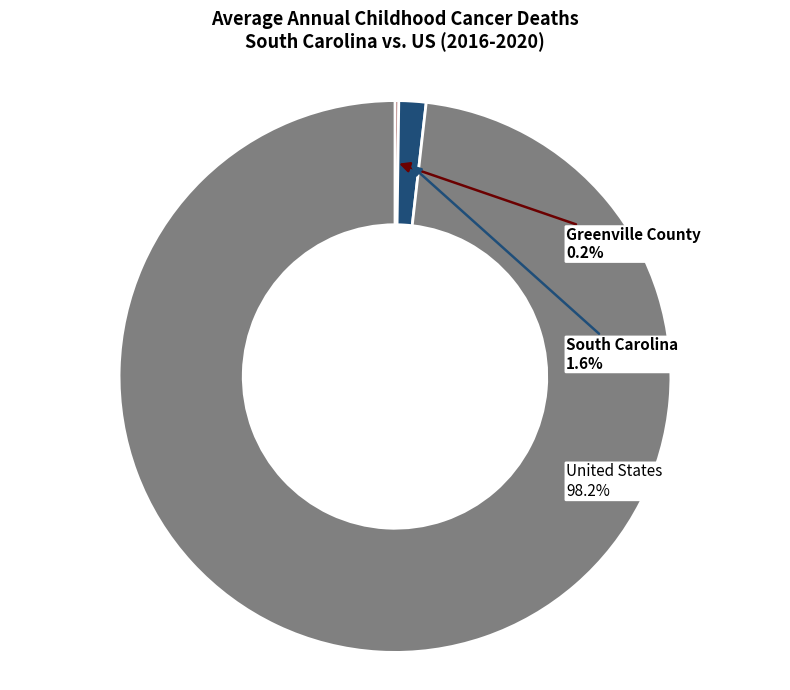

How much of the chart is everything except United States?

1.8%